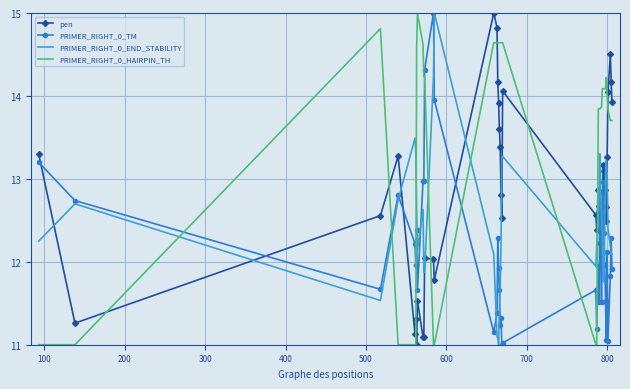

At how many categories does at least one series exceed 13?

37